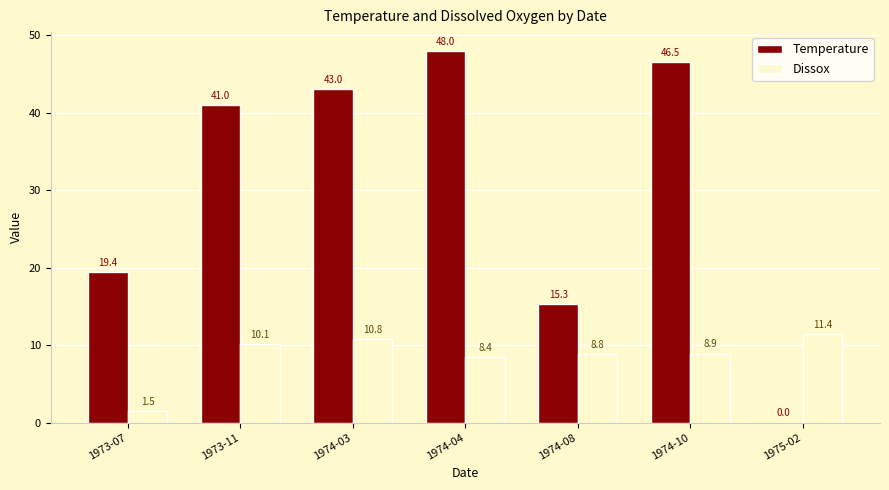

Which series changed the most between 1974-08 and 1974-10?

Temperature